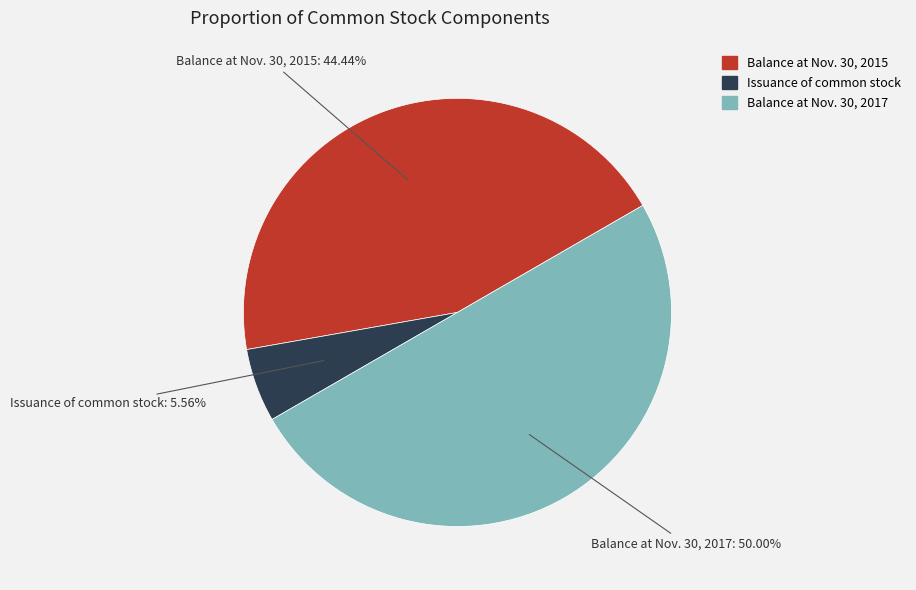

Does Balance at Nov. 30, 2015 represent more than half of the total?

No